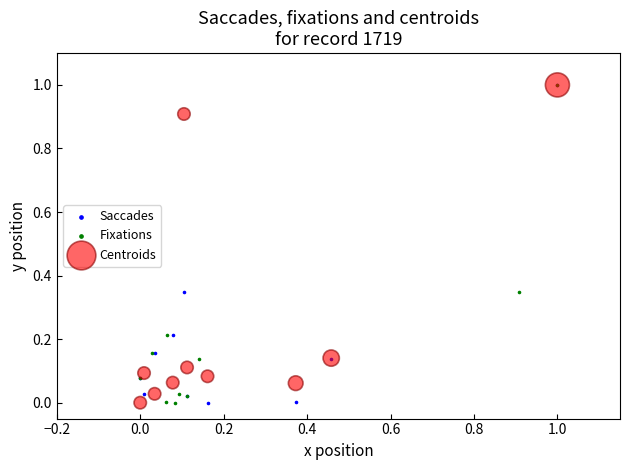

What are all the series names shown in the legend?

Saccades, Fixations, Centroids